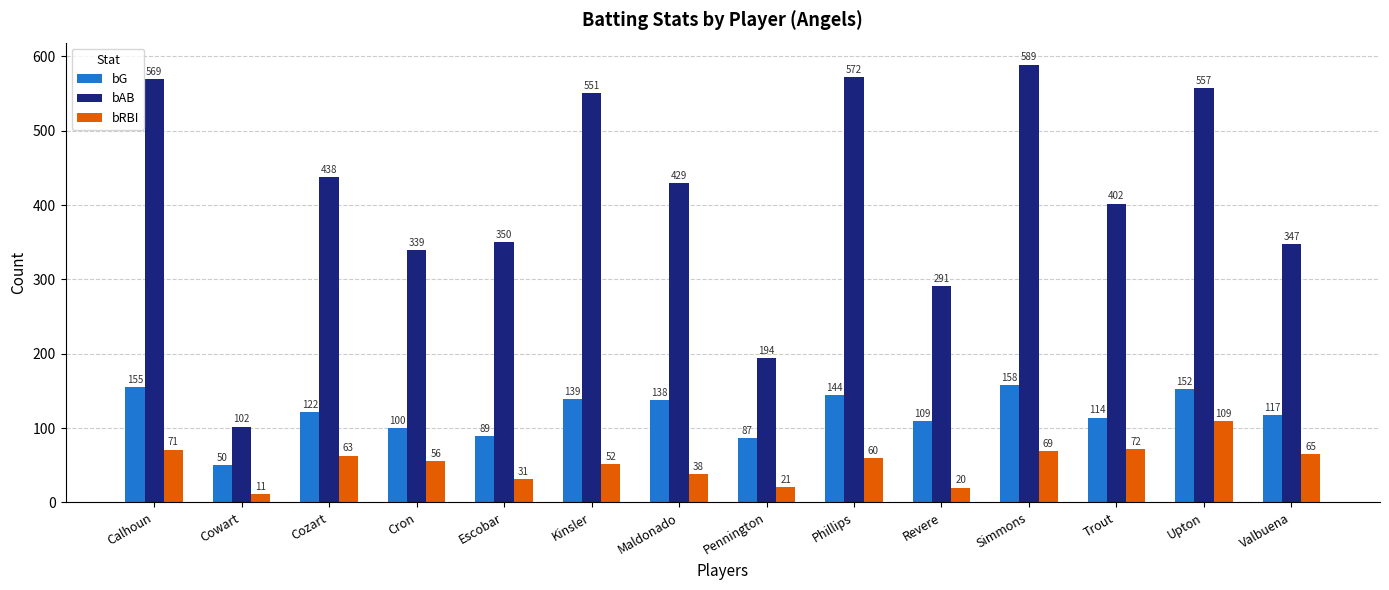

The bRBI series shows 109 at Upton. True or false?

True